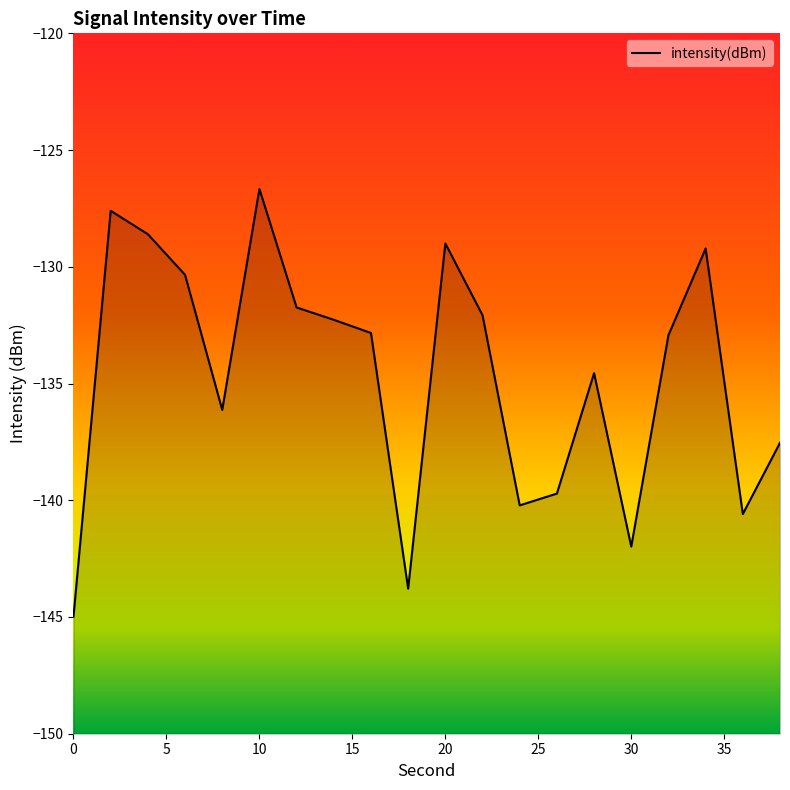

What is the greatest value displayed?

-126.7